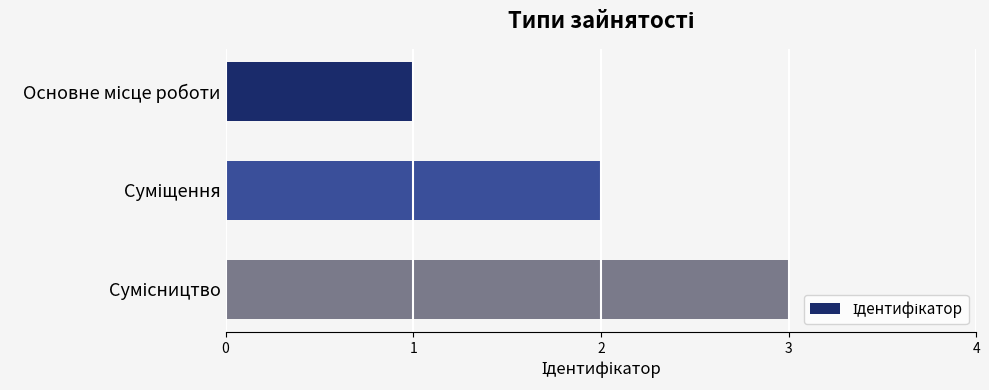

What is the sum of all values?

6